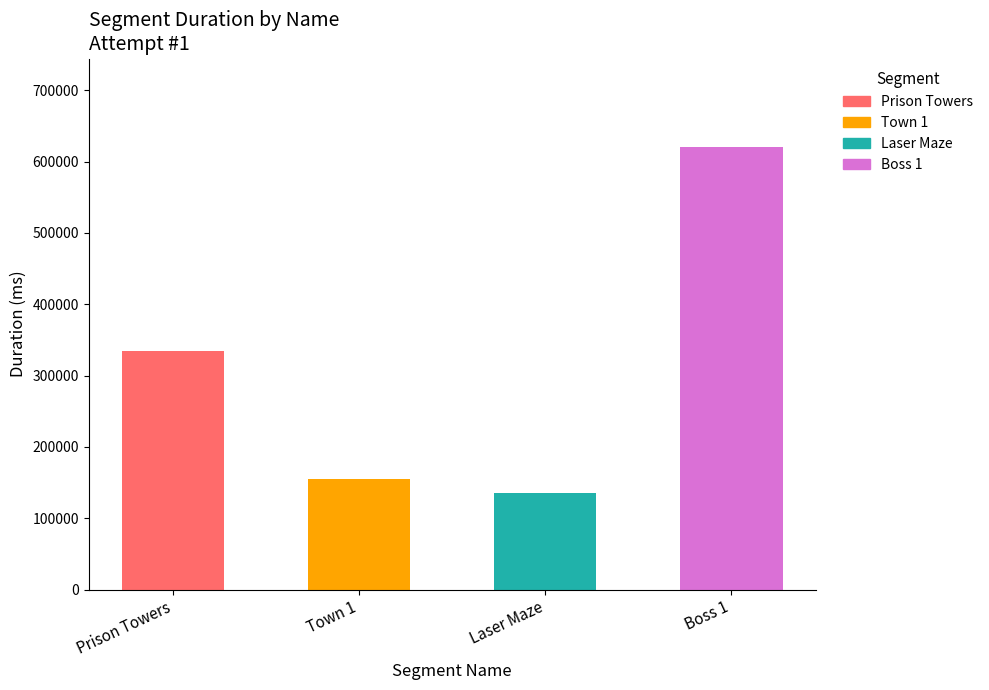

Reading left to right, what are all the values shown in this chart?

334235	155645	135695	620373